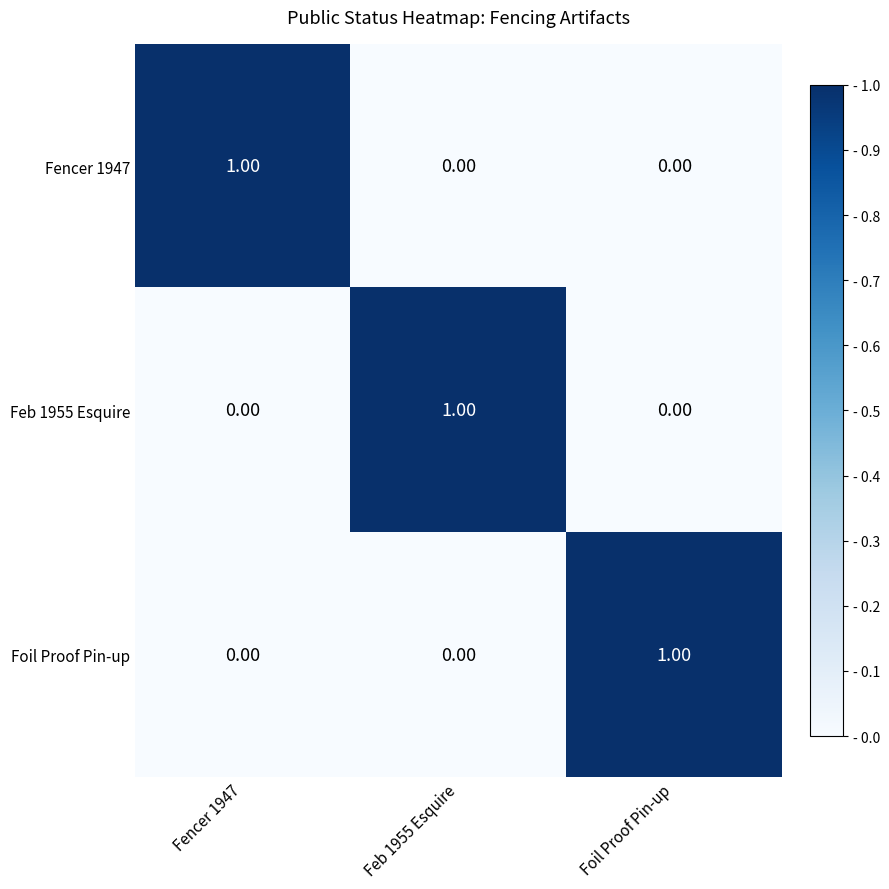

At how many categories does at least one series exceed 0?

3